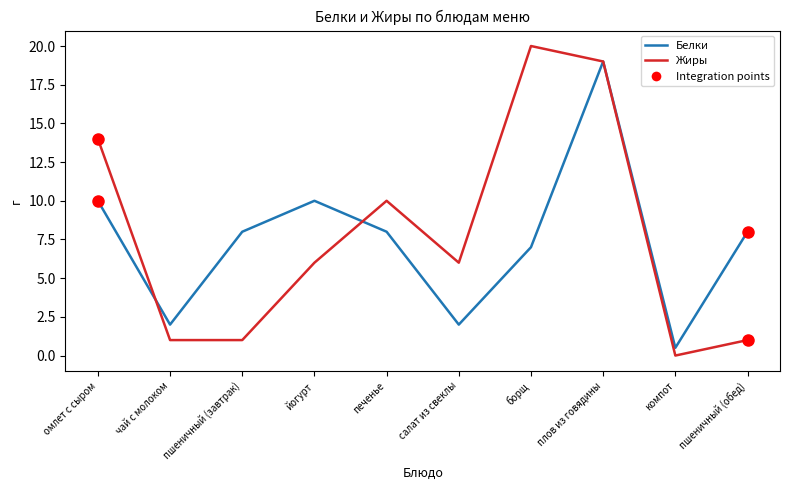

Is it true that Белки equals 8.0 at пшеничный (обед)?

True